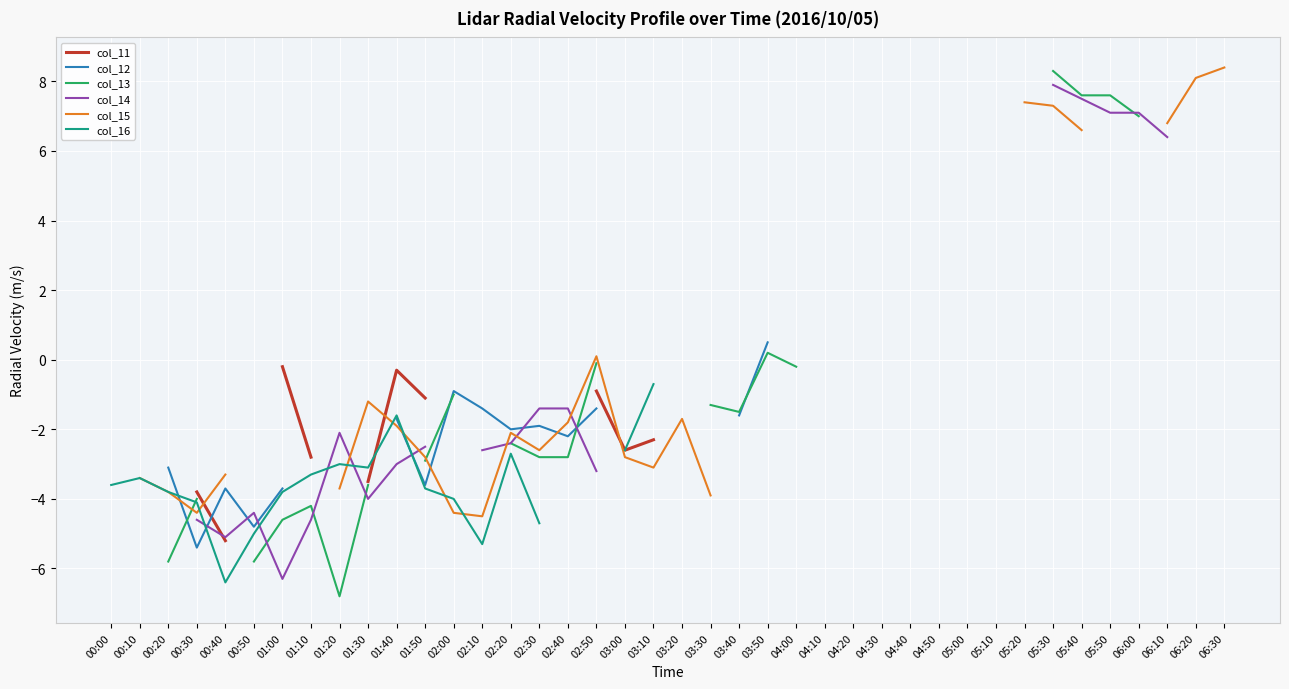

True or false: col_11 has more than 1 interior local peaks.

False